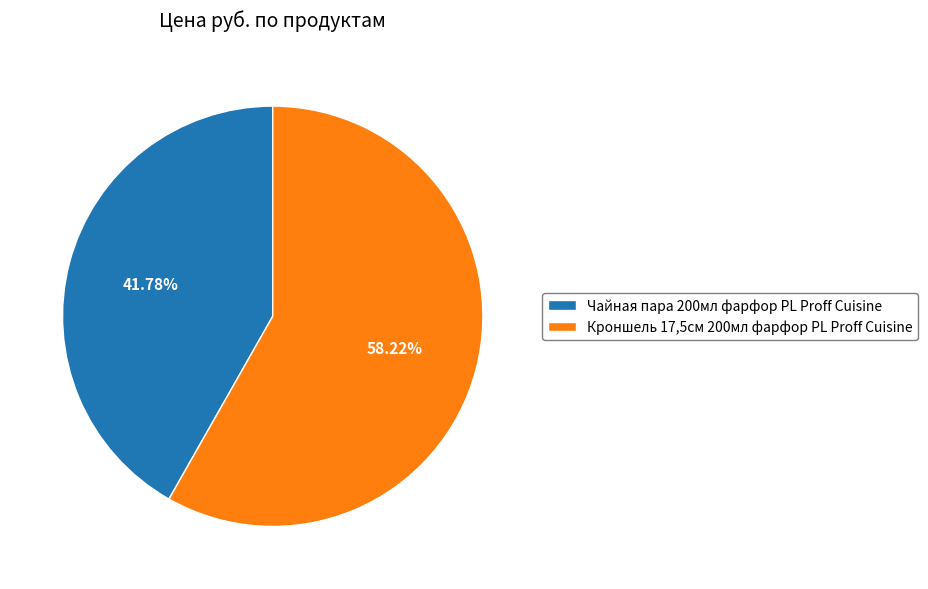

Is it true that Кроншель 17,5см 200мл фарфор PL Proff Cuisine is 72% of the pie?

False